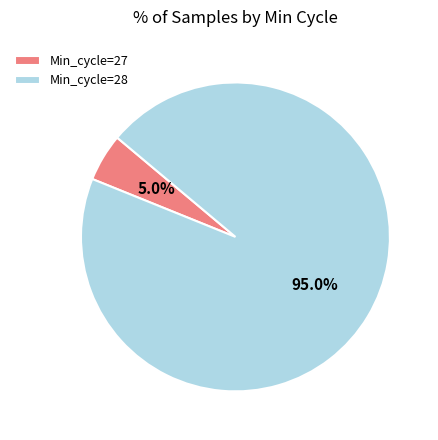

Which slice represents more than half of the pie?

Min_cycle=28